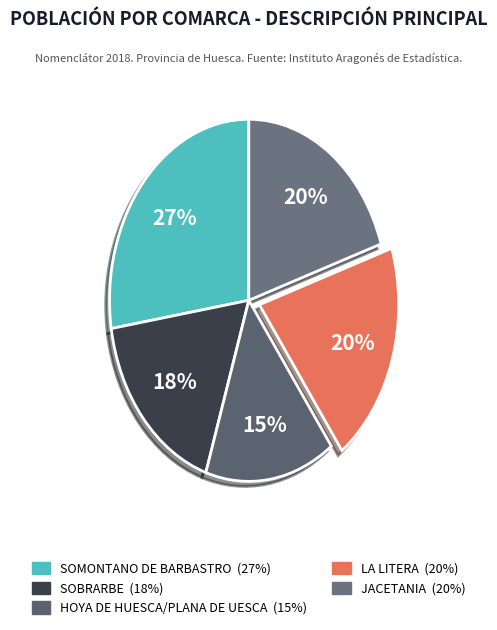

How many slices are in this pie chart?

5